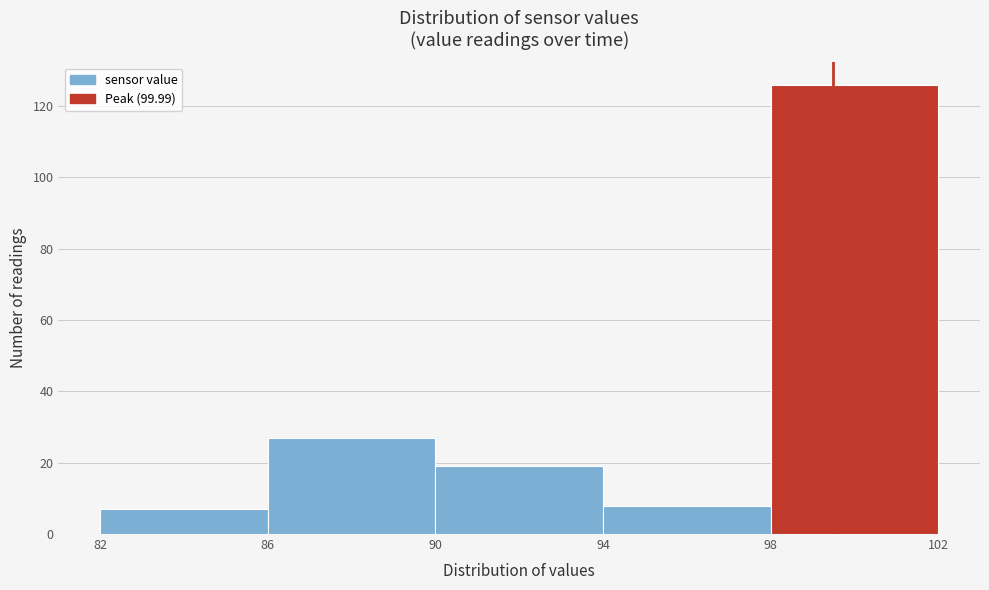

Which range on the x-axis has the tallest bar?

98 to 102